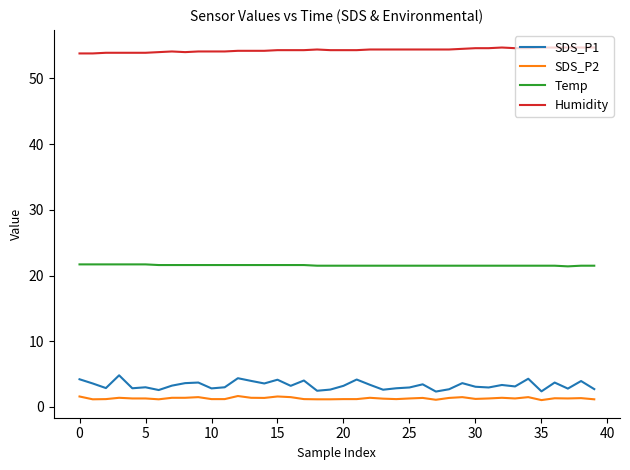

True or false: SDS_P1 has more than 0 interior local peaks.

True